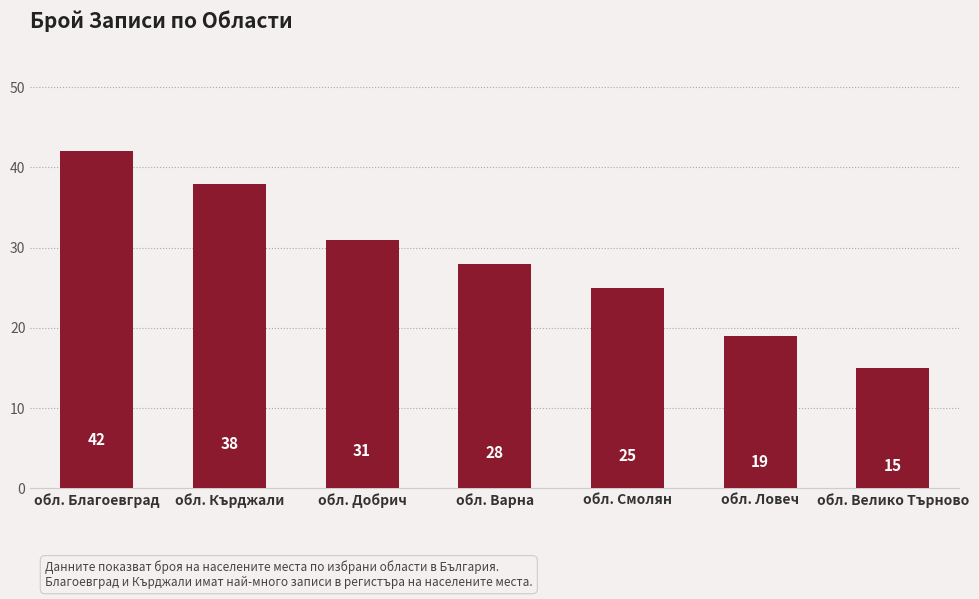

What is the value of the 4th bar from the left?

28